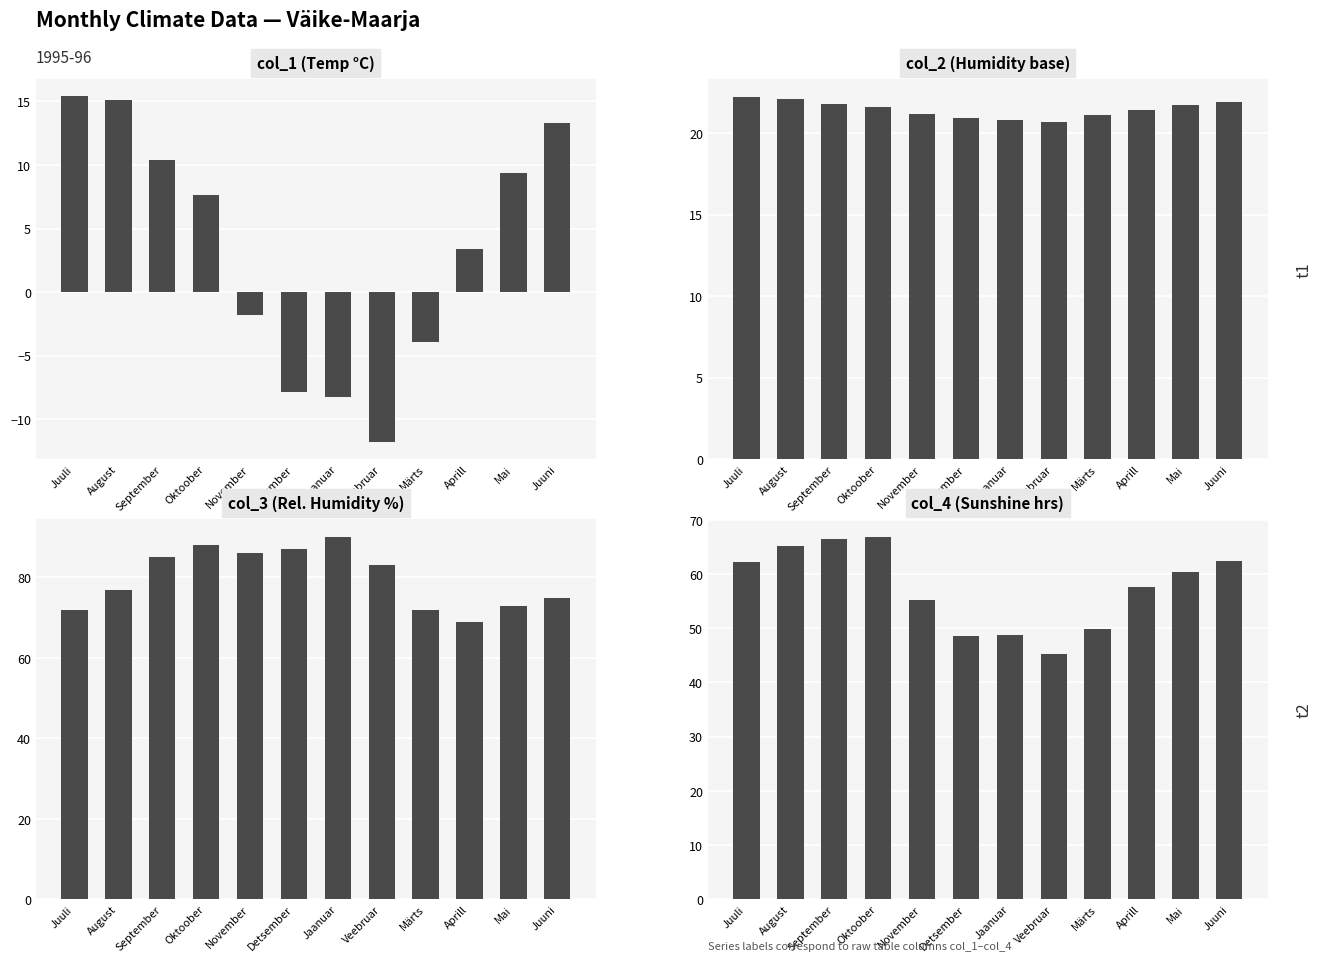

At how many categories does at least one series exceed 18?

12